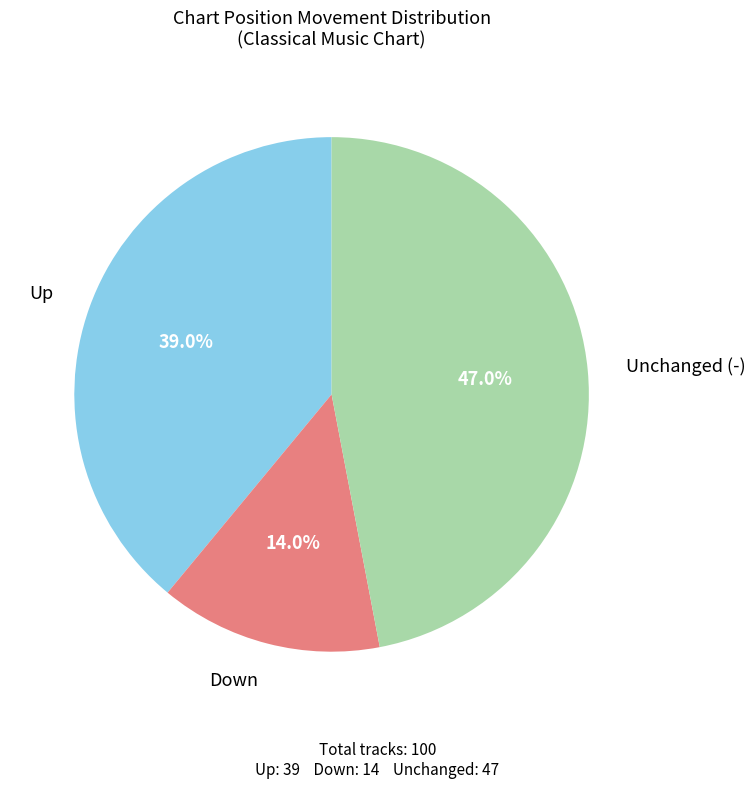

Does any single category account for the majority?

No